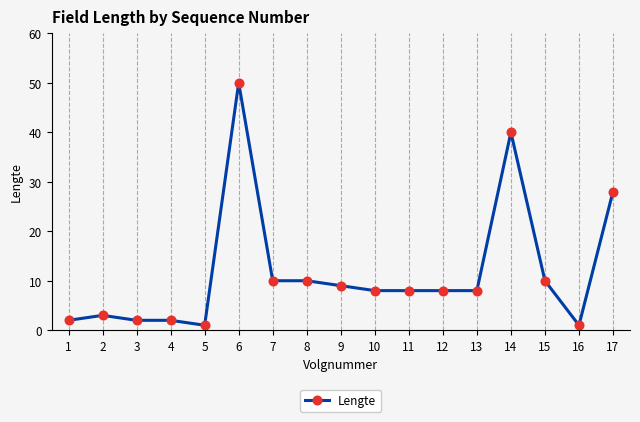

What is the maximum value shown in the chart?

50